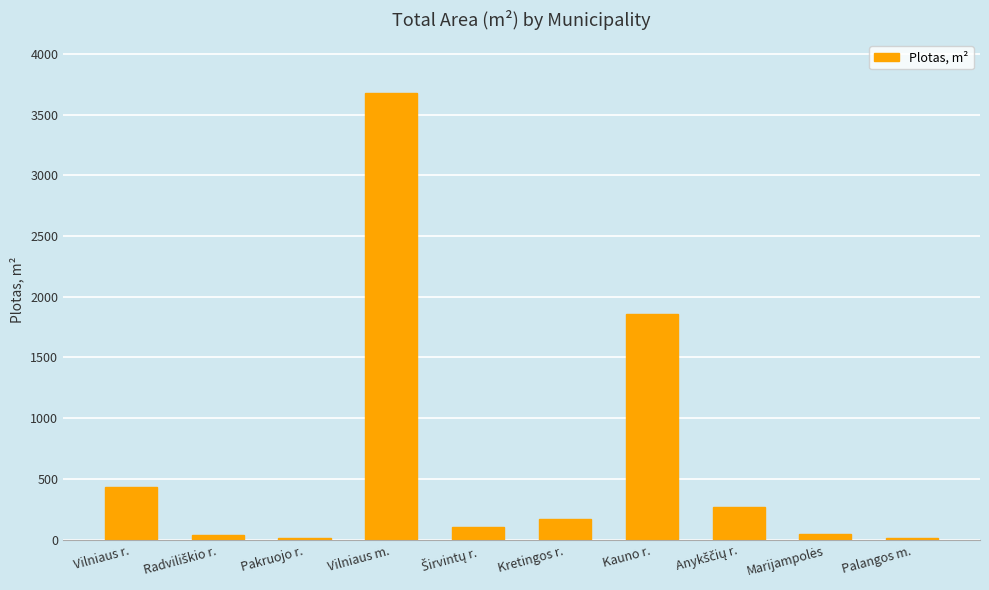

What is the approximate value at Kauno r.?

1861.3